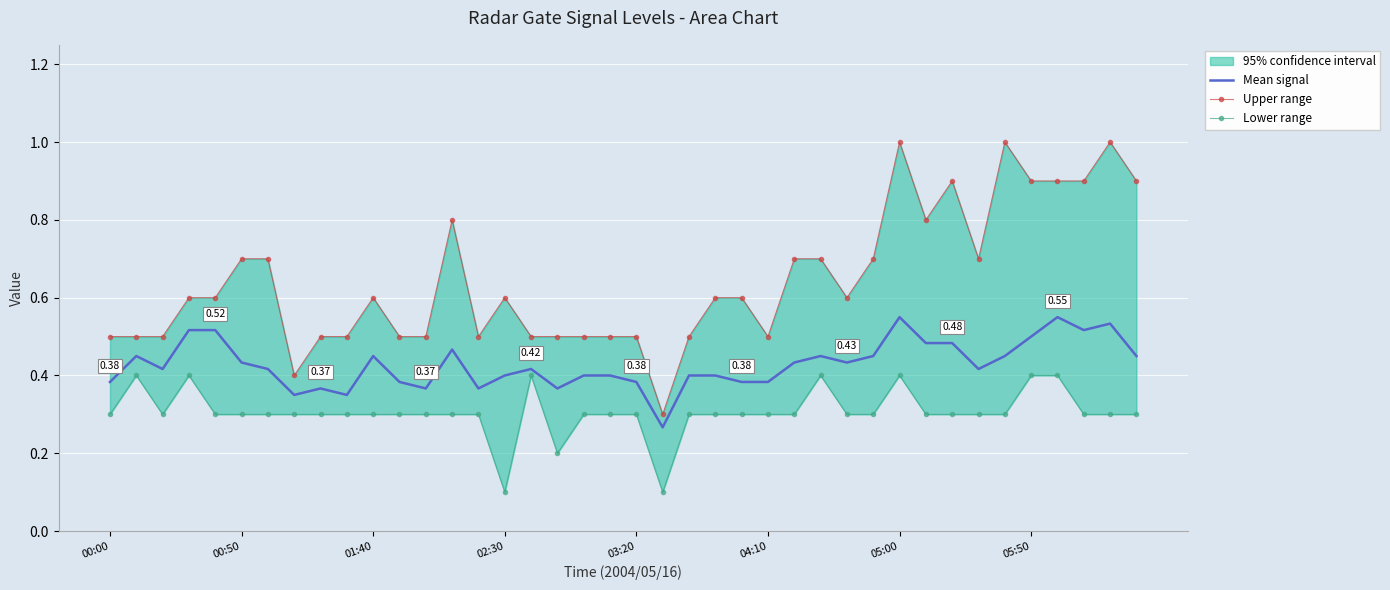

What is the value of the Upper range point at the 26th from the left?

0.5